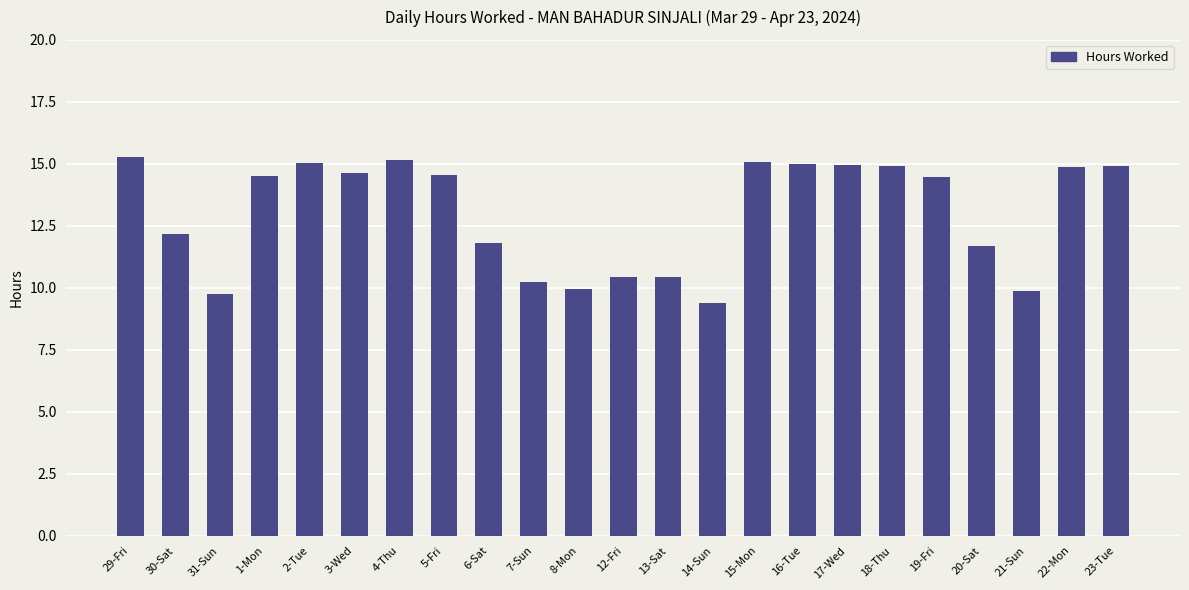

What is the sum of the values at 19-Fri and 29-Fri?

29.7